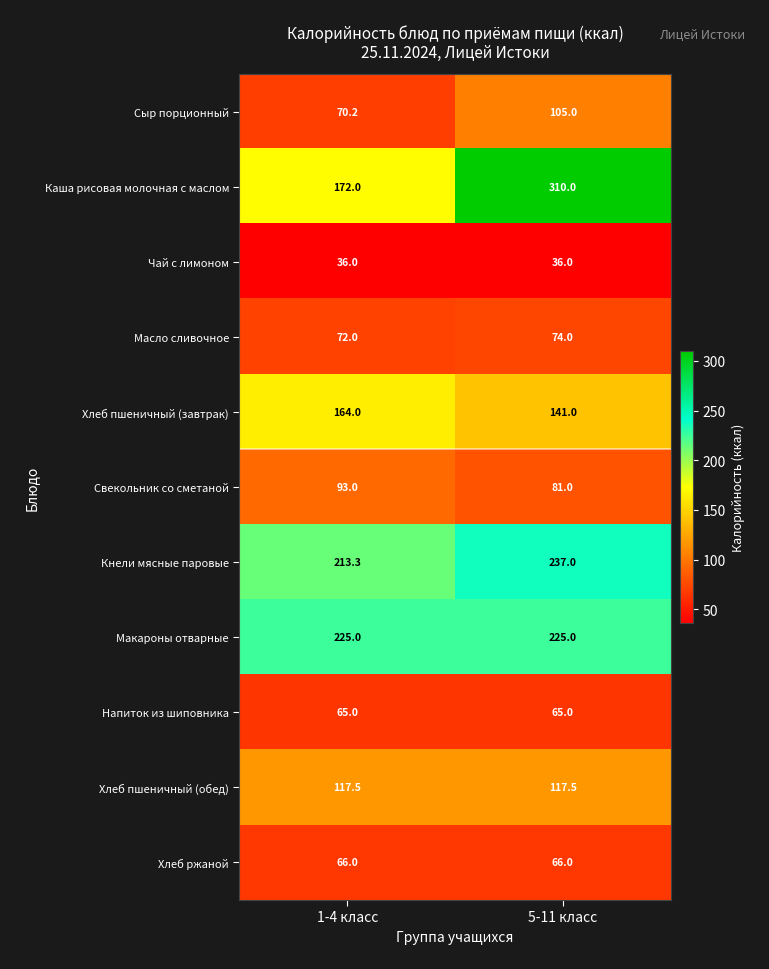

Which series changed the most between 1-4 класс and 5-11 класс?

Каша рисовая молочная с маслом